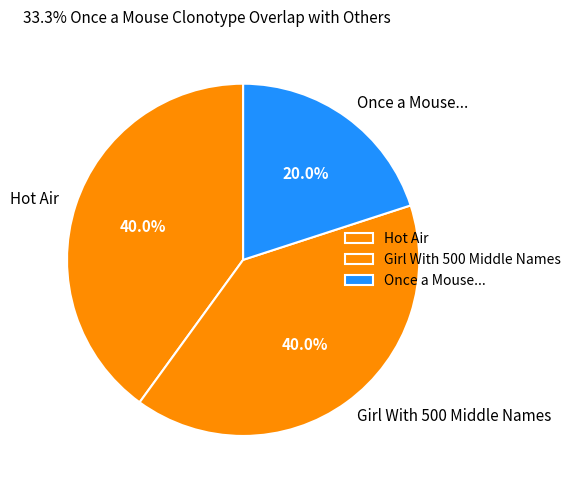

Is there any slice that represents more than half of the pie?

No